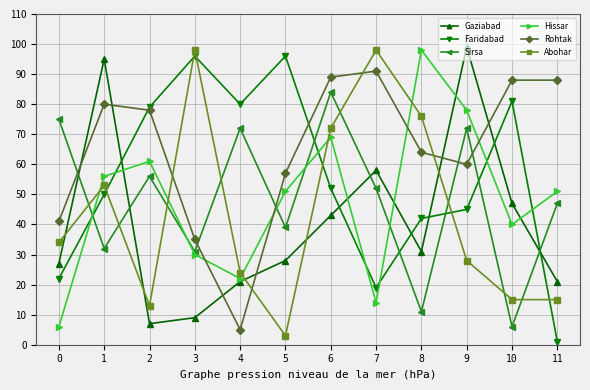

At which category does the chart reach its minimum across all series?

11